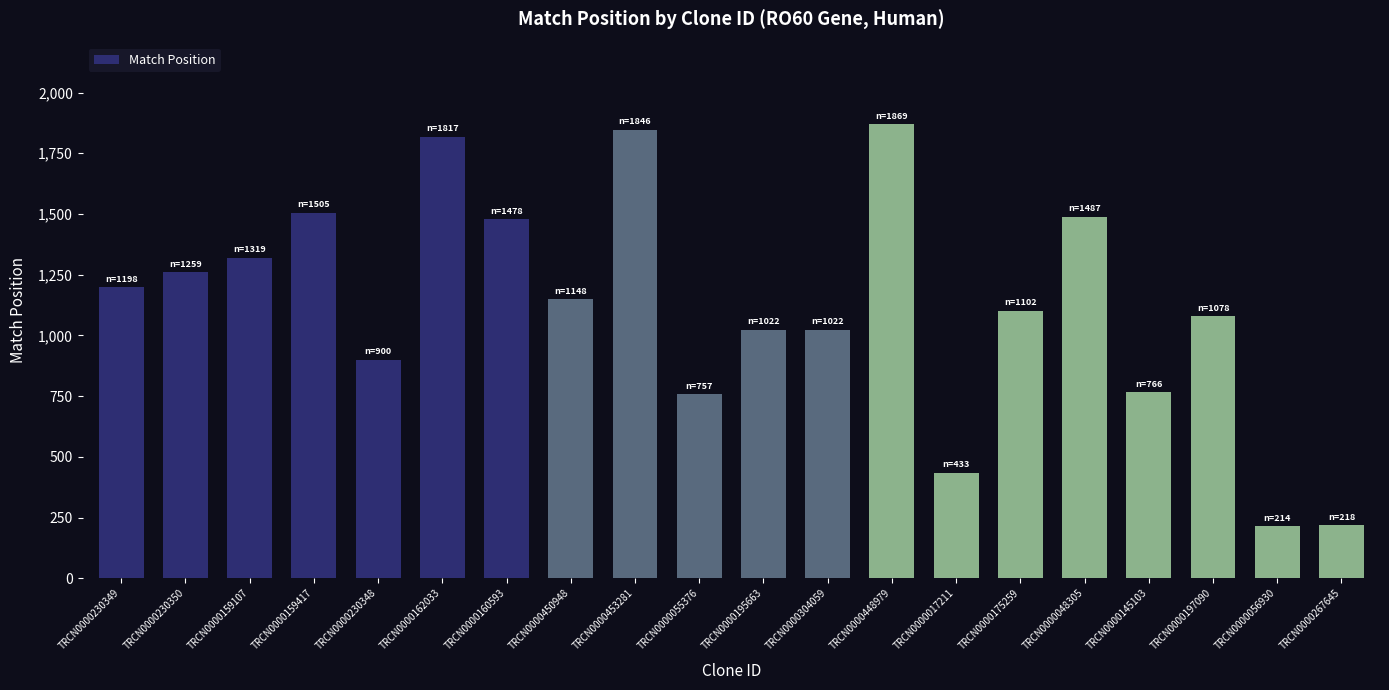

Is it true that the value at TRCN0000230348 is 573?

False